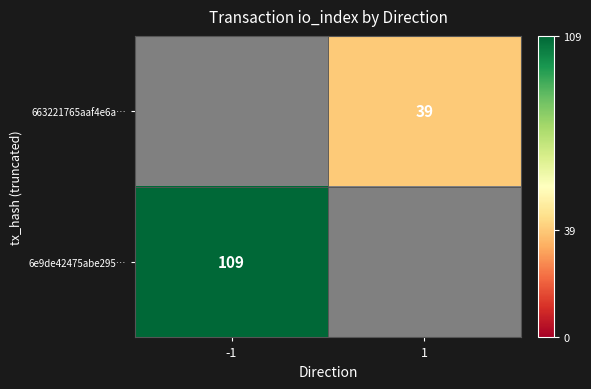

Is it true that 6e9de42475abe295… equals 159 at -1?

False